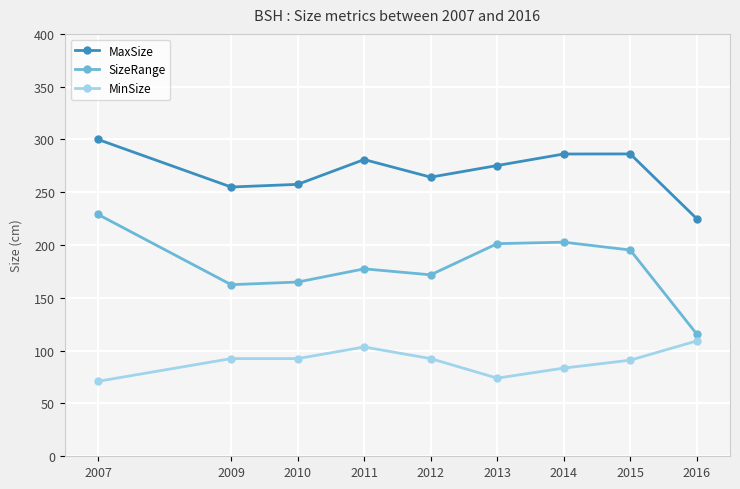

What is the average value of the MaxSize series?

270.1